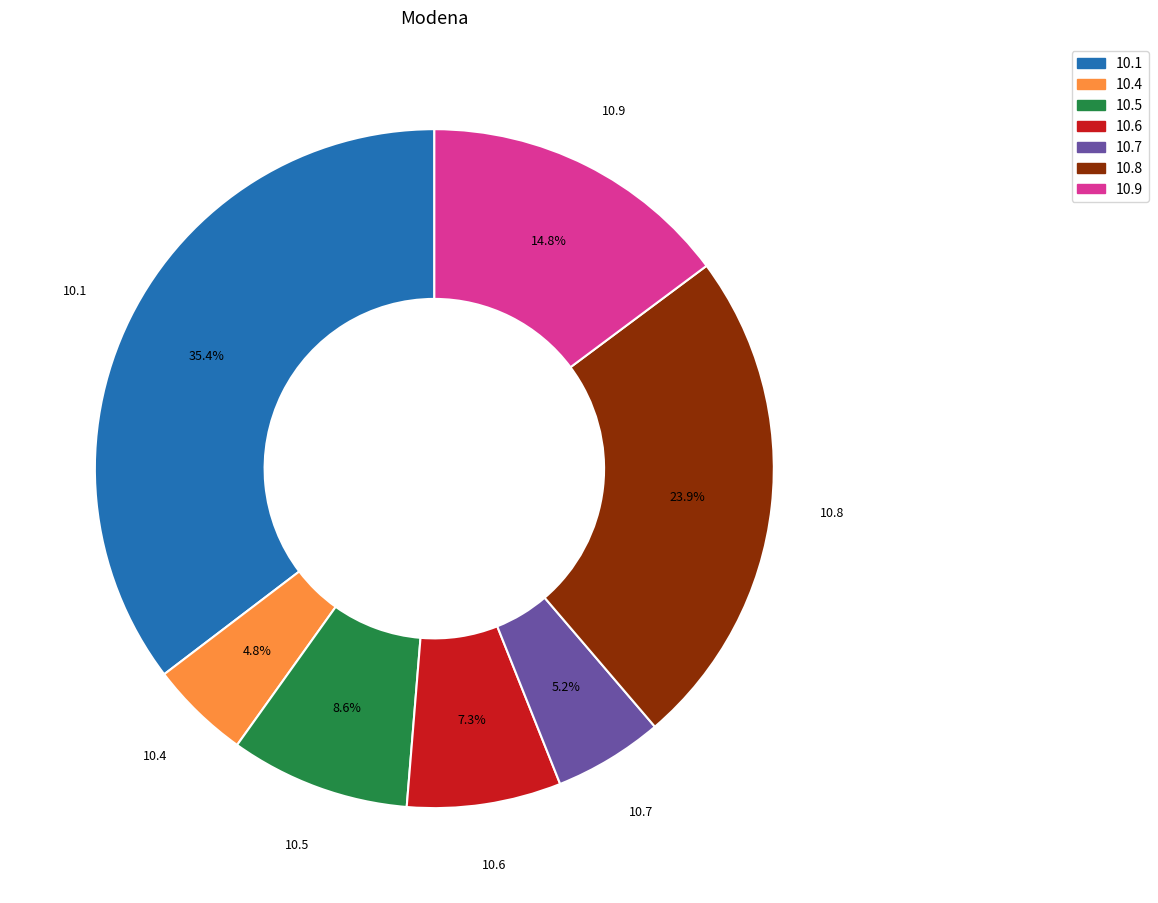

Is there any slice that represents more than half of the pie?

No